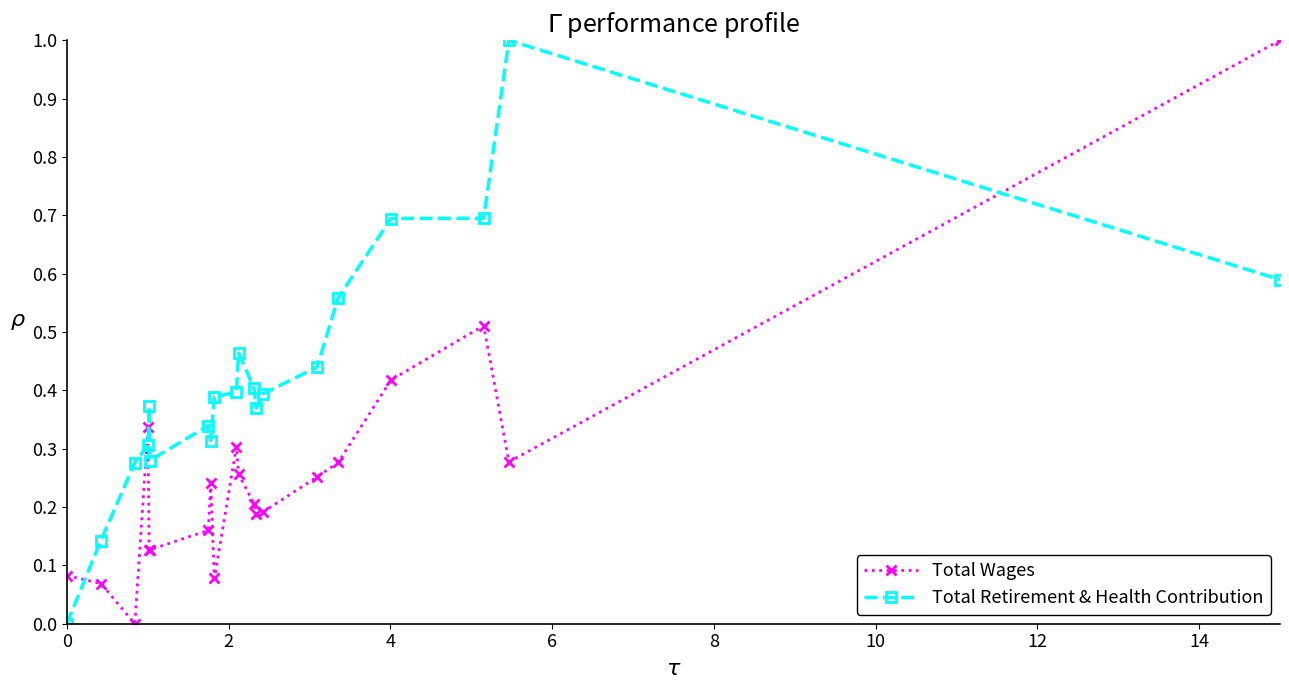

What is the value of the Total Retirement & Health Contribution point at the 19th from the left?

1.0